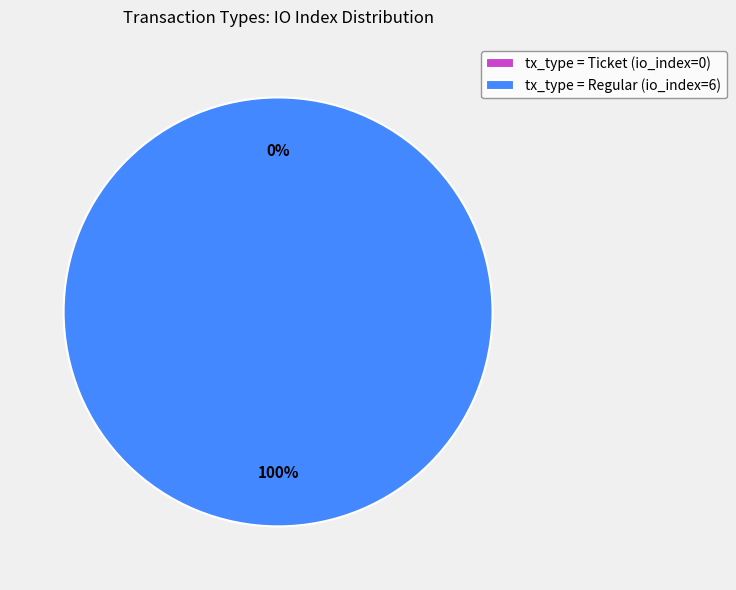

How much of the chart is everything except Ticket?

100.0%